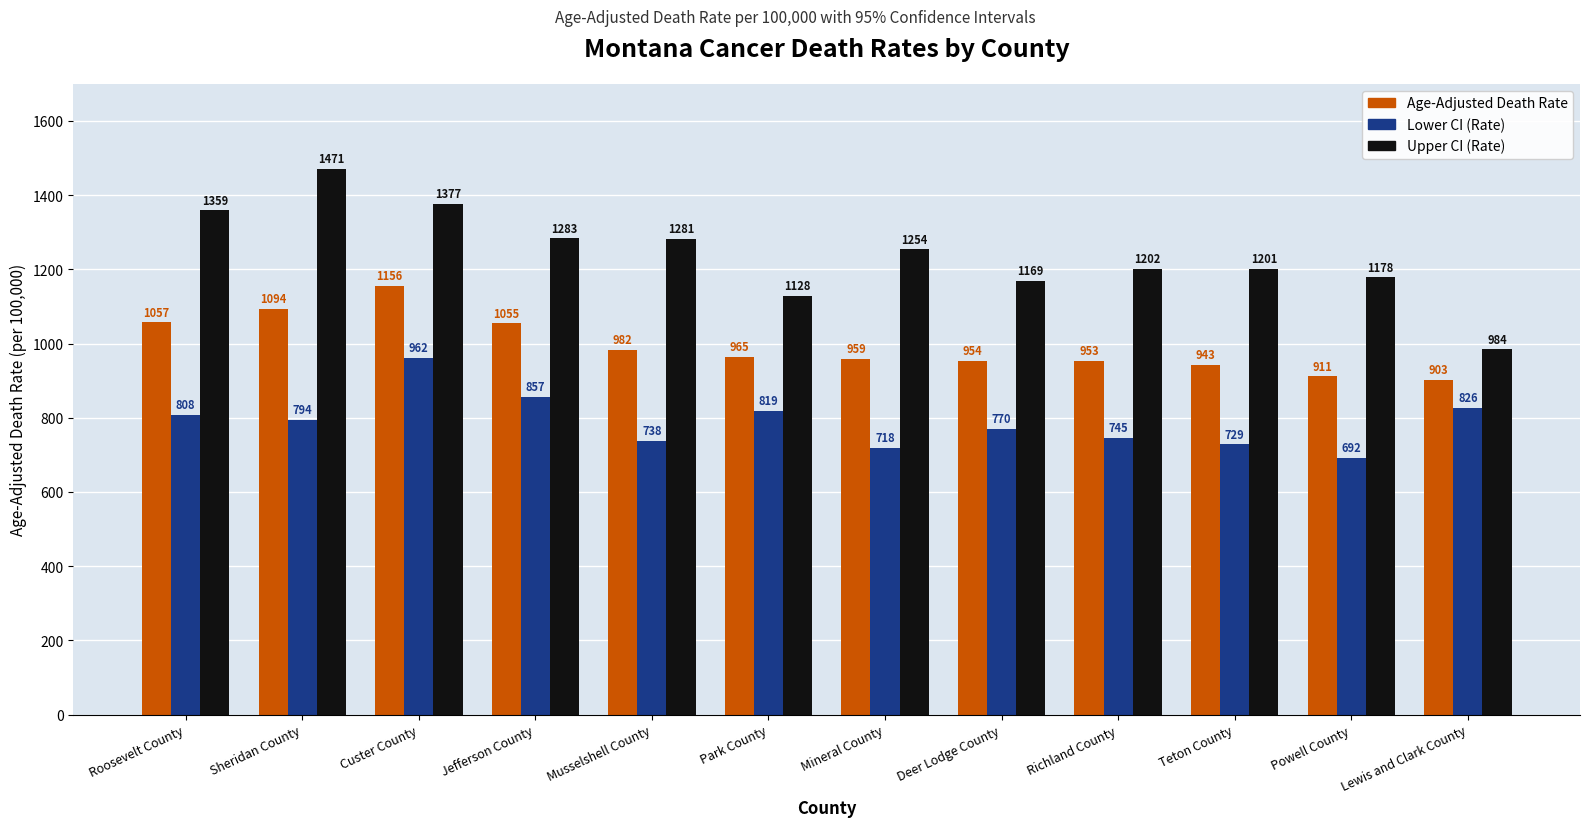

What is the difference between the maximum and minimum values in the Lower CI (Rate) series?

270.4